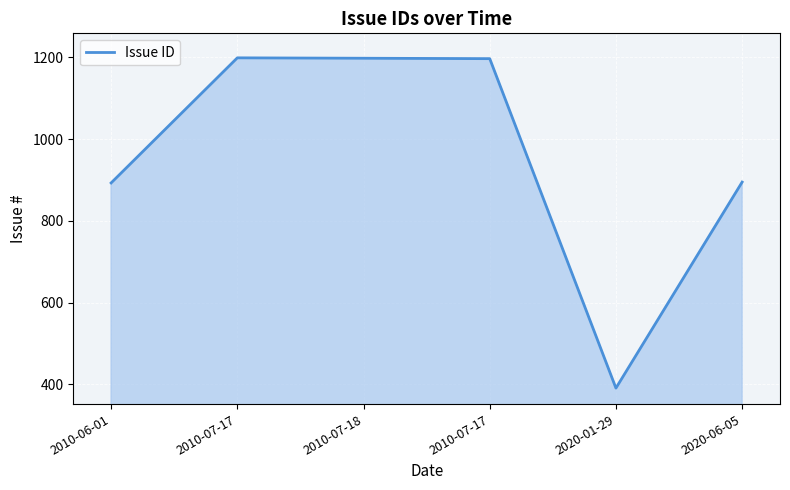

How many values are below 1197?

3